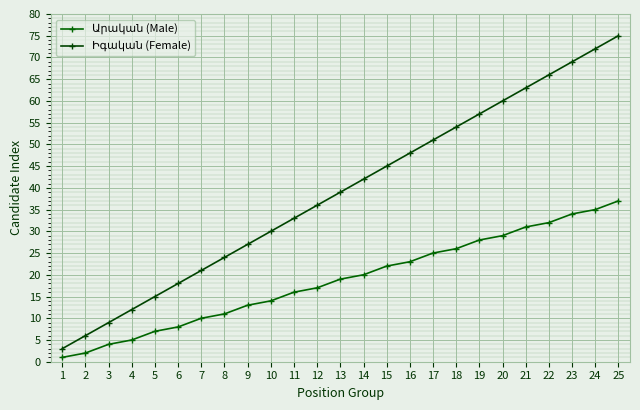

Is this an area chart (filled region under the line)?

No